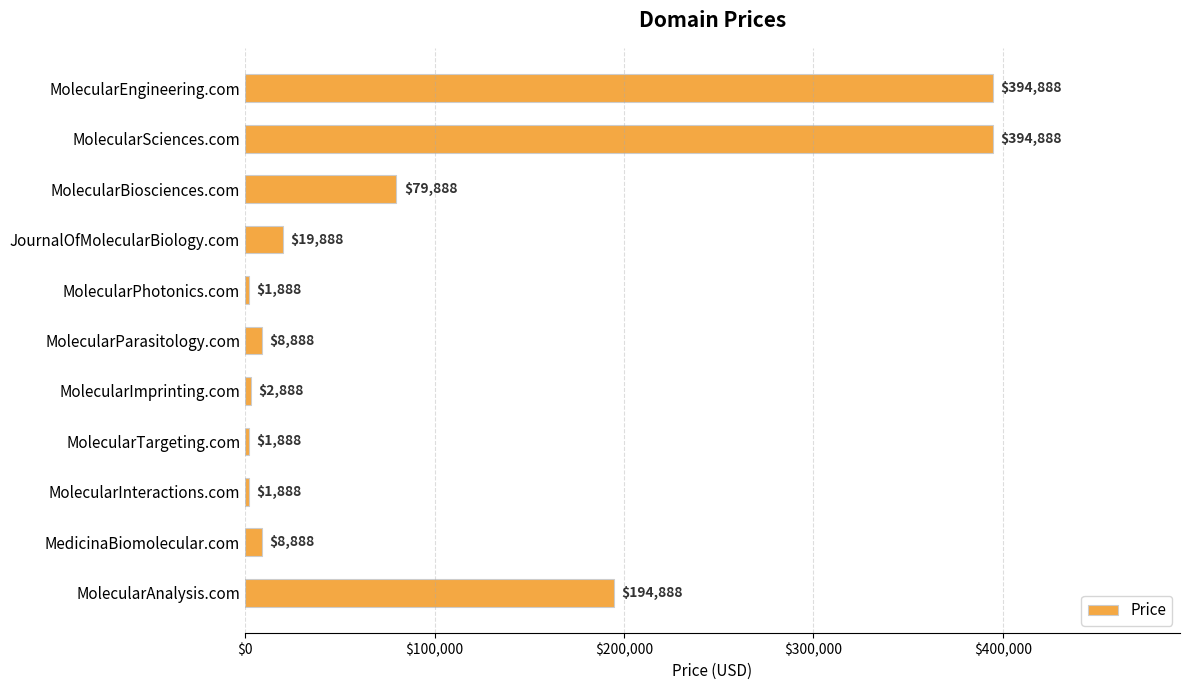

What is the label of the 8th bar from the top?

MolecularTargeting.com